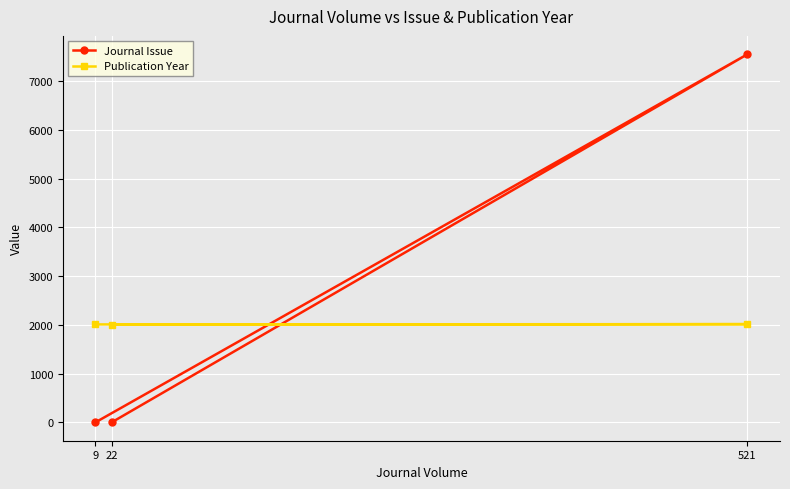

How many distinct data groups are displayed?

2